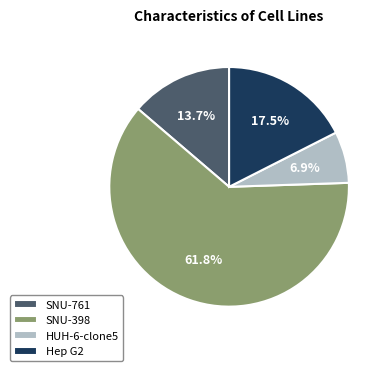

To the nearest percent, what is the average slice percentage?

25%